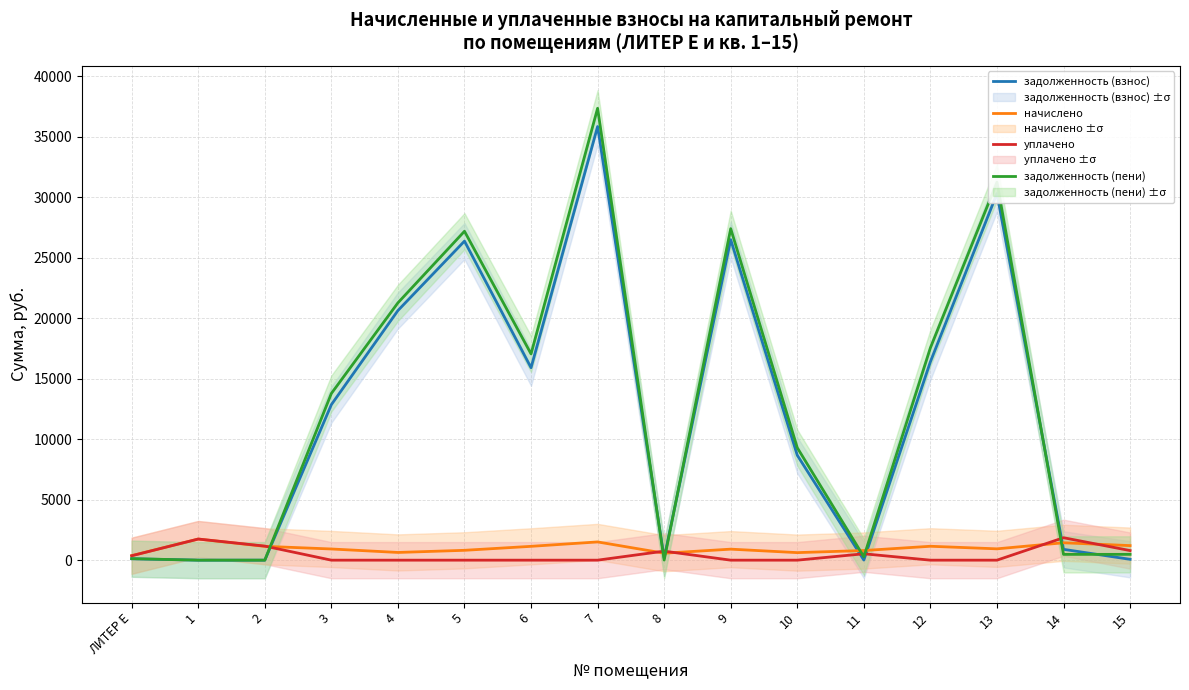

How many categories are shown in the chart?

16